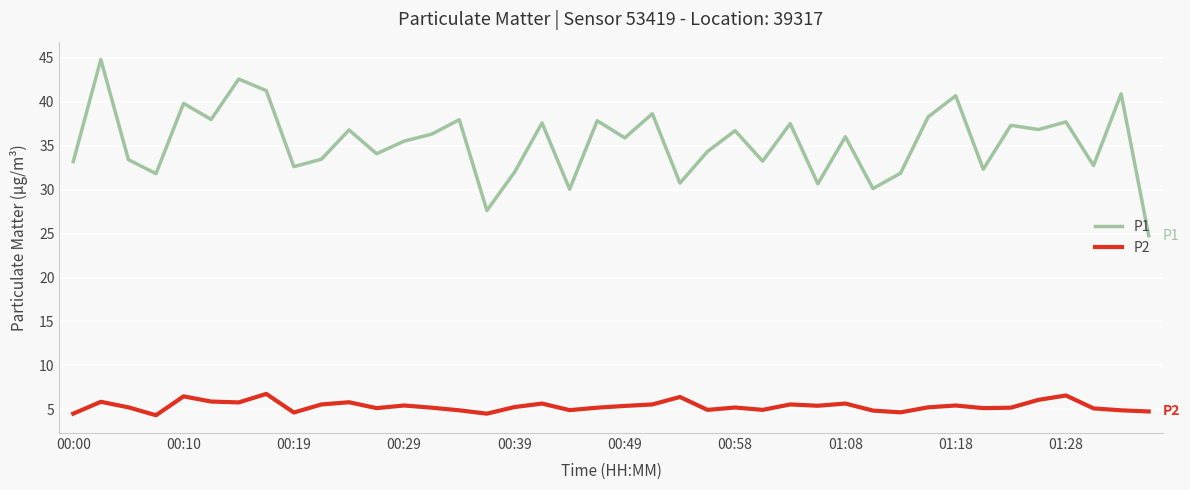

Which series has the largest range (max minus min)?

P1